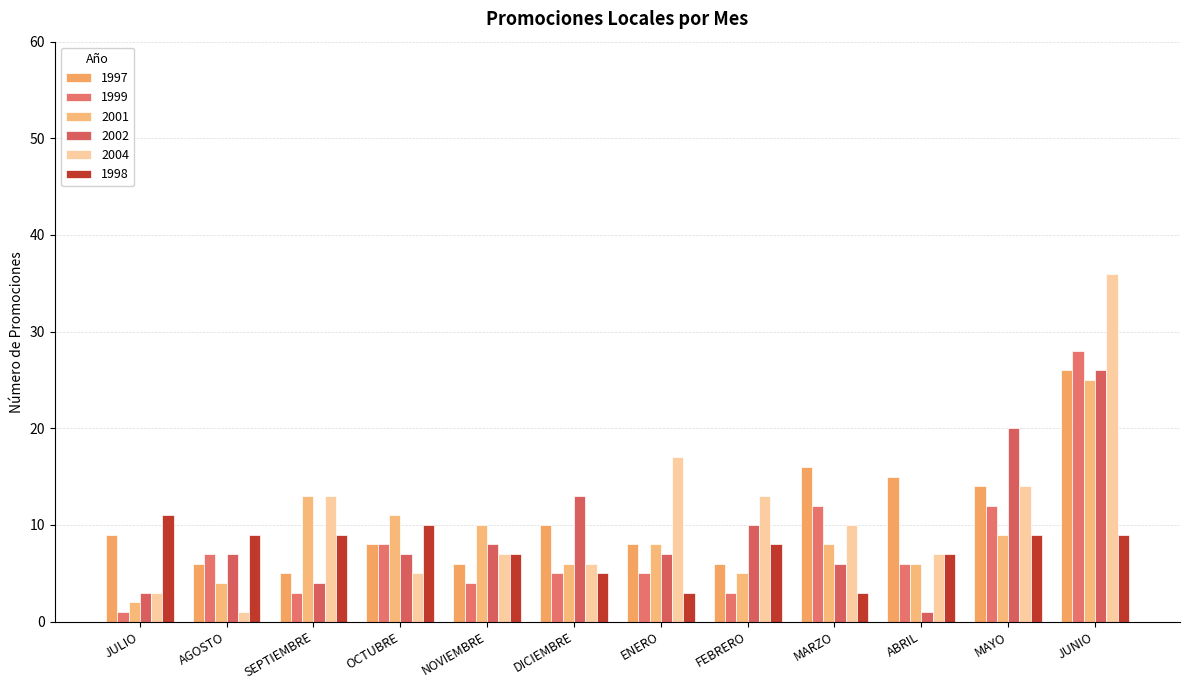

How many categories are shown in the chart?

12